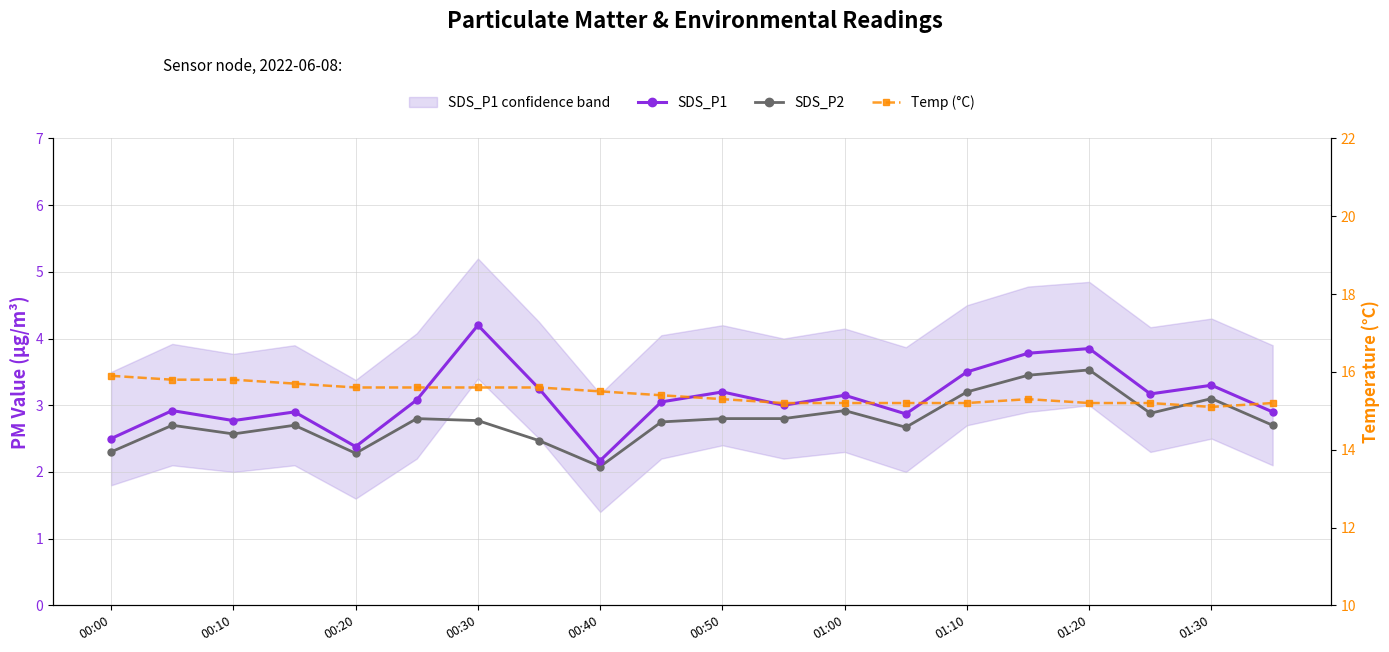

How many lines are shown in the chart?

3